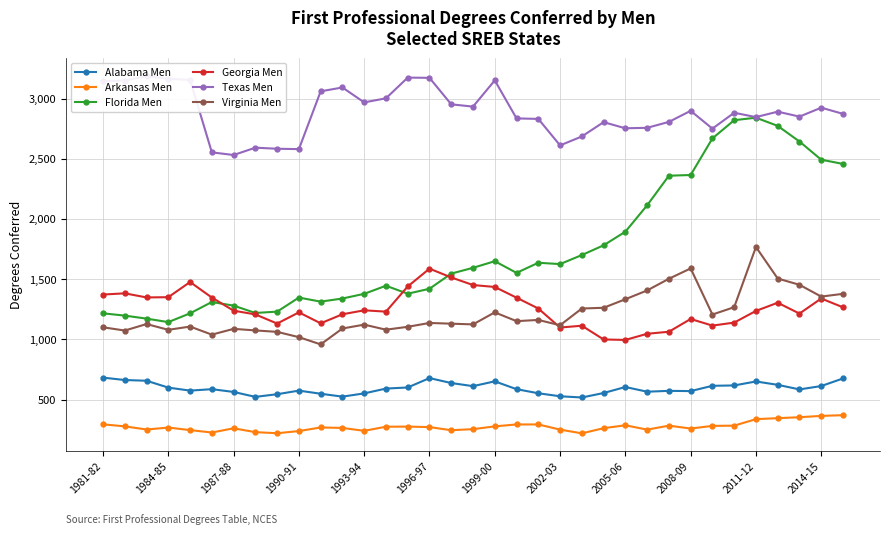

The Texas Men series shows 3145 at 1981-82. True or false?

True